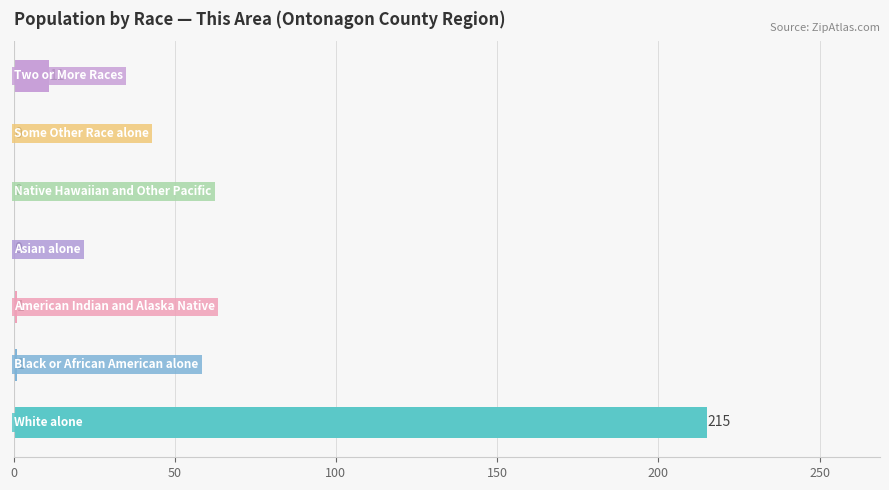

What is the greatest value displayed?

215